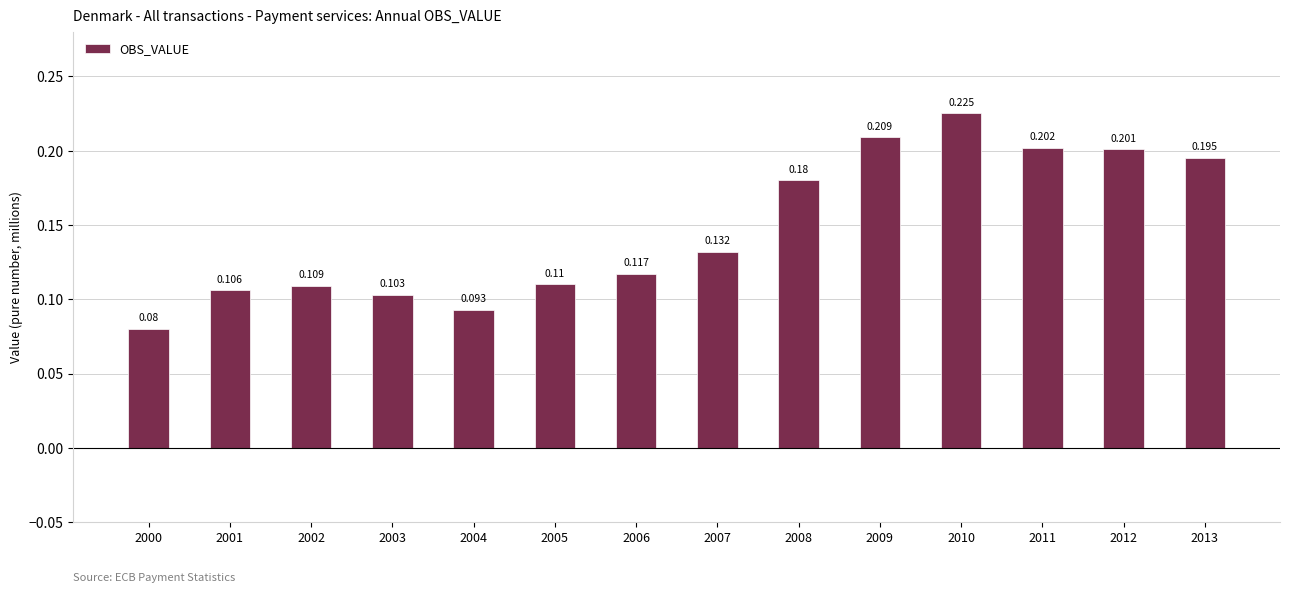

Which category has the highest value across all series?

2010